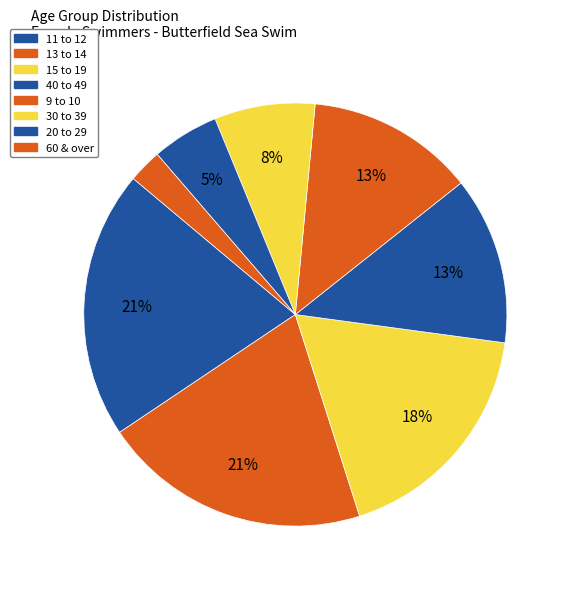

To the nearest percent, what percentage of the pie is 60 & over?

3%